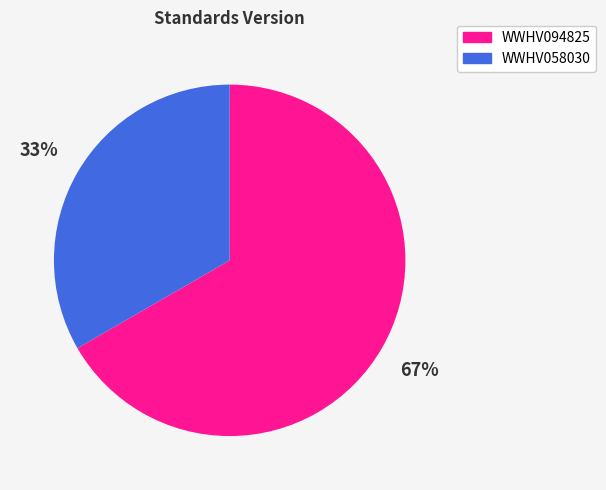

Which slice is the smallest?

WWHV058030